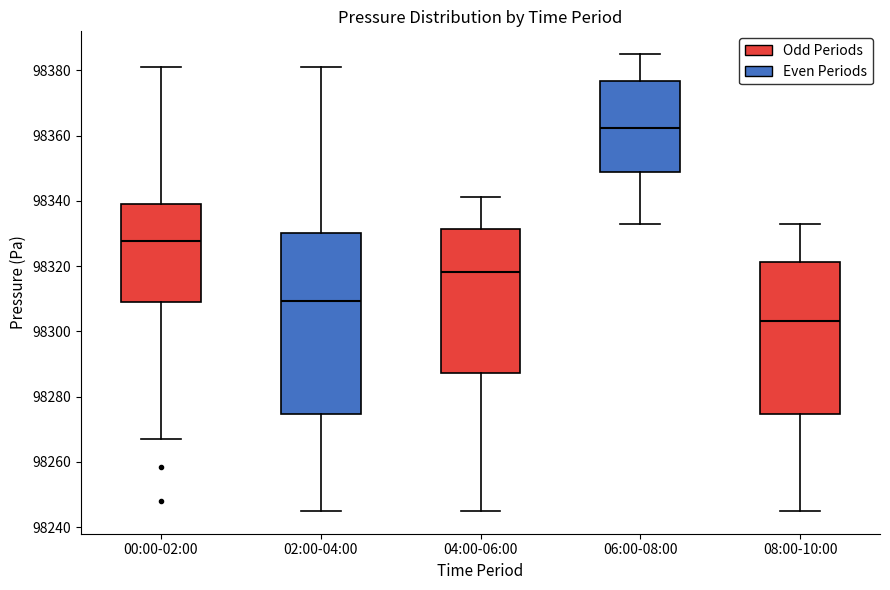

Reading left to right, read every box against the y-axis: the position of its median line, the range the box covers, and the ends of its whiskers. The values are not printed on the chart, so give them approximately, as read against the axis.

00:00-02:00: median 98328, box 98308 to 98340, whiskers 98268 to 98382
02:00-04:00: median 98310, box 98274 to 98330, whiskers 98246 to 98382
04:00-06:00: median 98318, box 98288 to 98332, whiskers 98246 to 98342
06:00-08:00: median 98362, box 98348 to 98376, whiskers 98334 to 98386
08:00-10:00: median 98304, box 98274 to 98322, whiskers 98246 to 98334